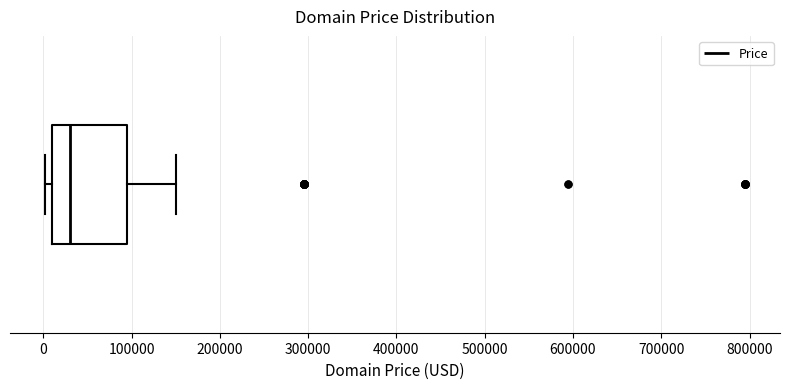

Read this box plot against the x-axis: the position of the median line, the range covered by the box, and the ends of both whiskers. The values are not printed on the chart, so give them approximately, as read against the axis.

median 30000, box 10000 to 90000, whiskers 0 to 150000